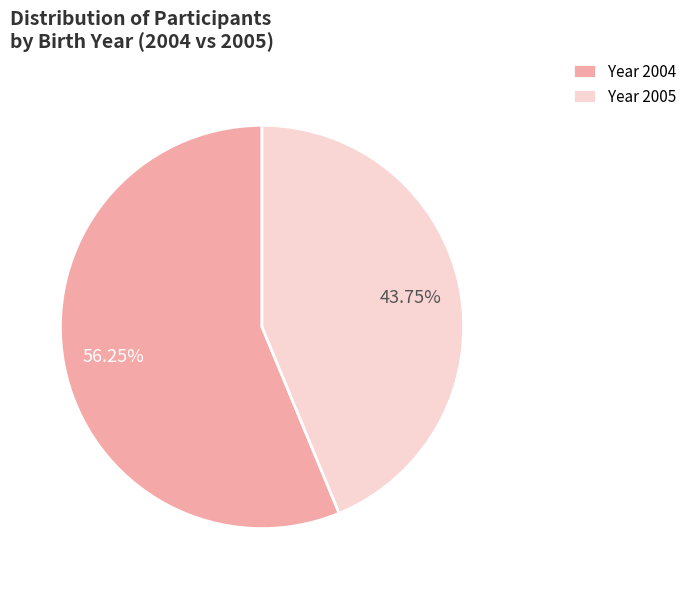

Rank the categories by value from highest to lowest.

Year 2004, Year 2005